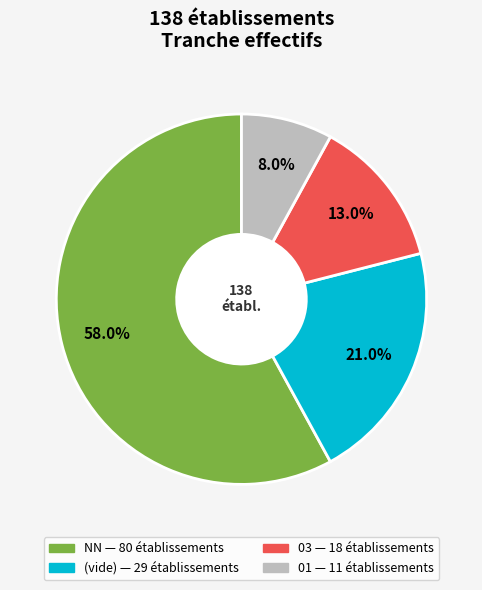

How many segments does this pie chart have?

4